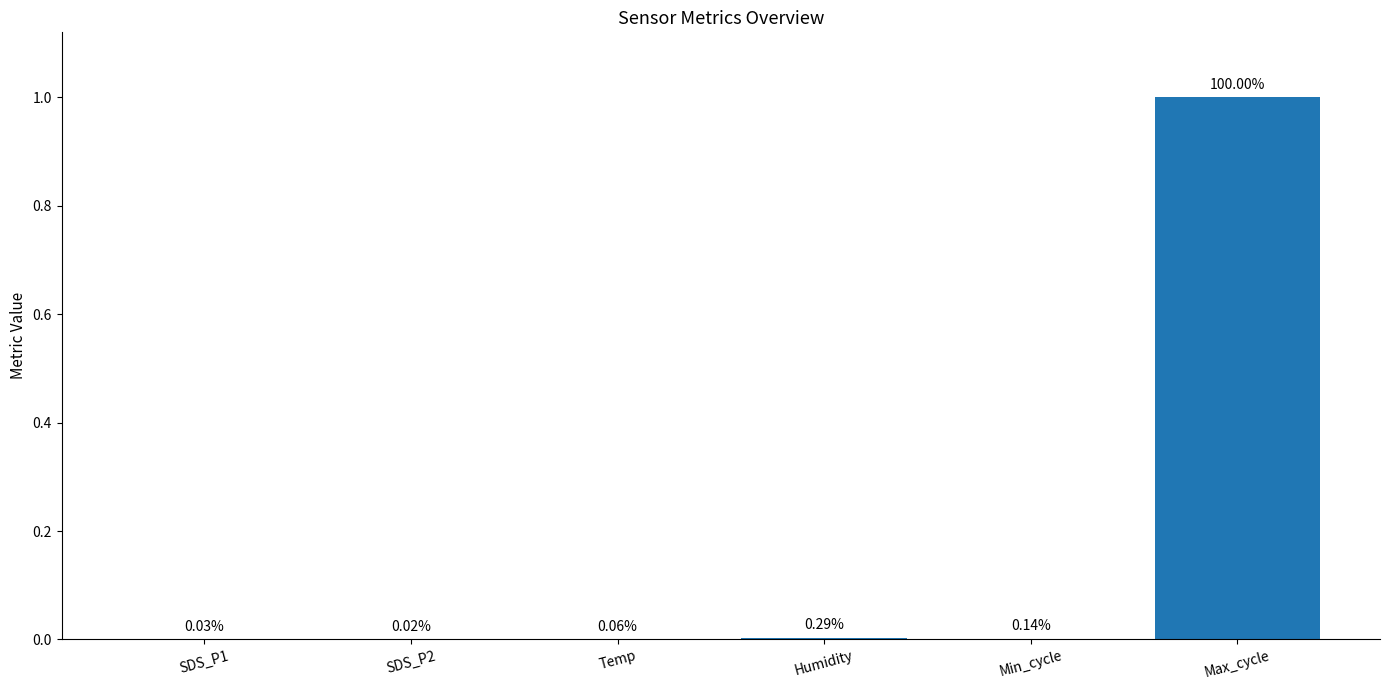

The chart shows a value of 0.0 at Min_cycle. True or false?

True